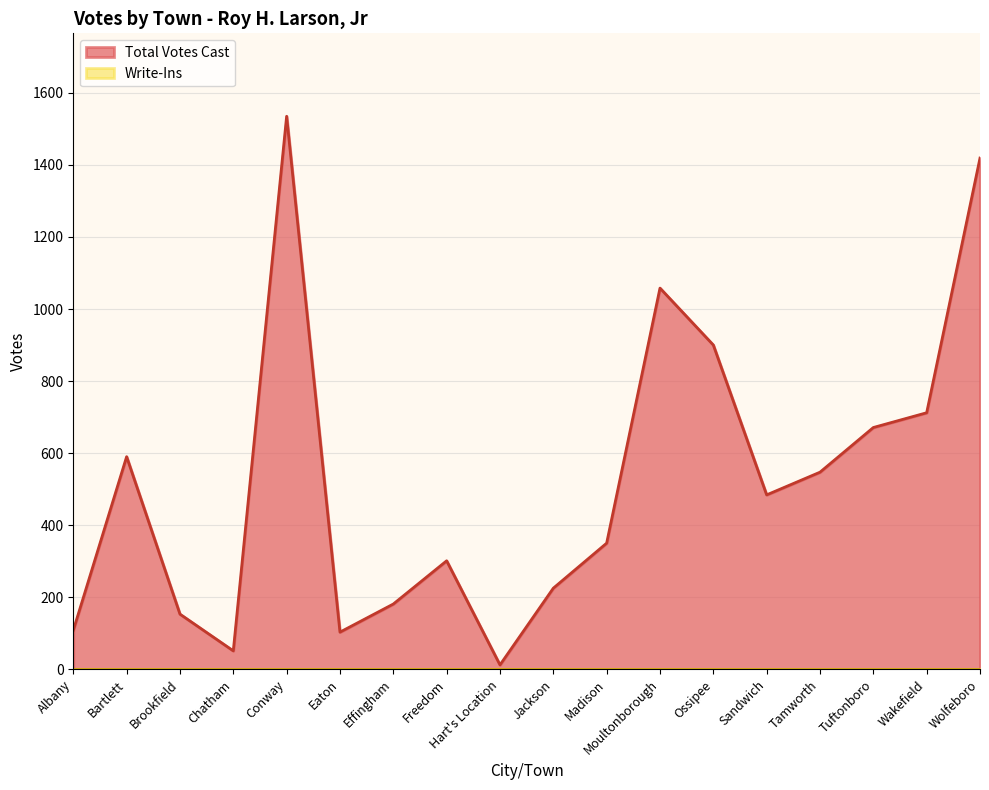

How many distinct data groups are displayed?

2